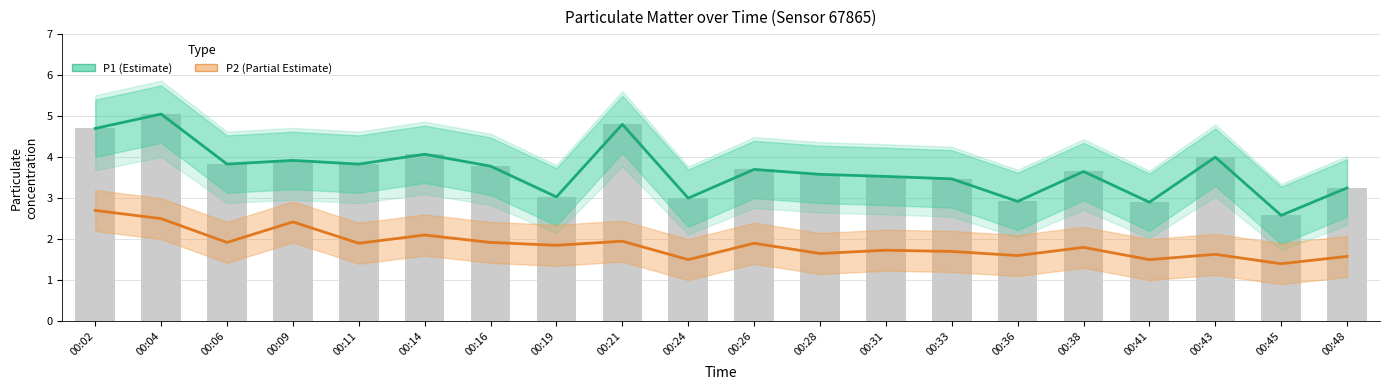

What is the sum of all P2 (Partial Estimate) values?

37.2